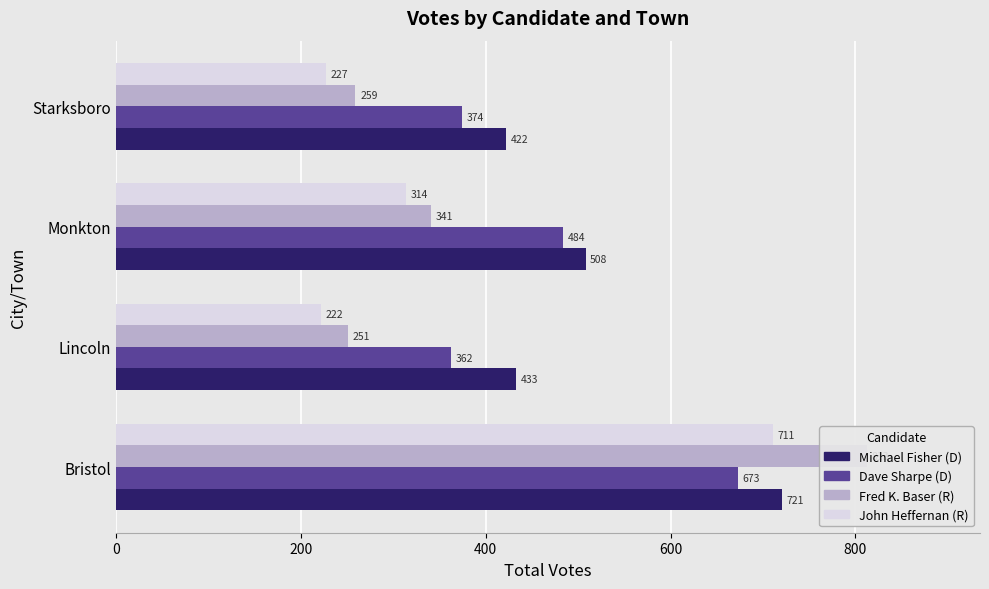

How many bars are there in total?

16